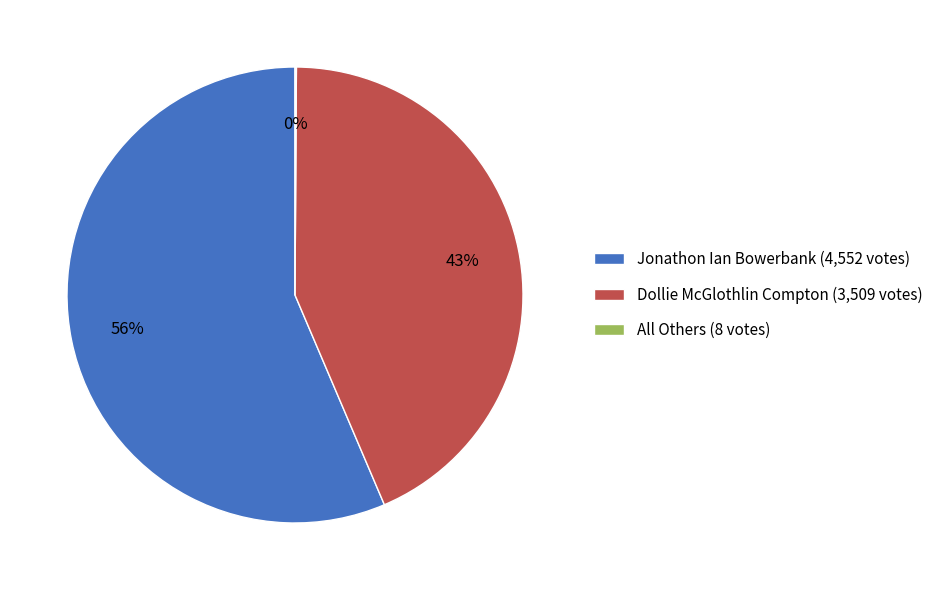

What percentage is the Dollie McGlothlin Compton (3,509 votes) slice, to the nearest percent?

43%